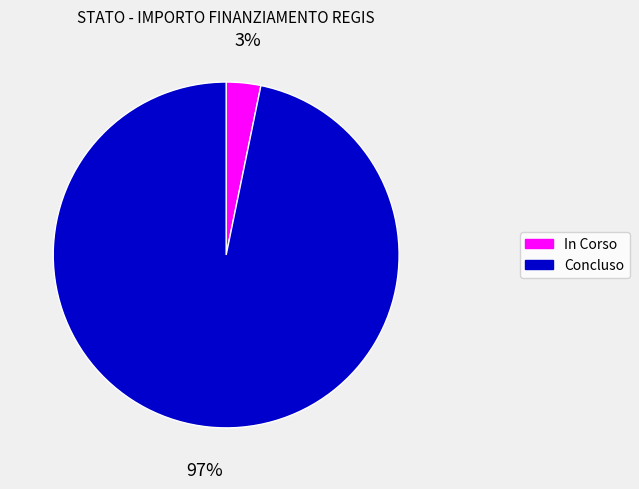

Rank the categories by value from highest to lowest.

Concluso, In Corso